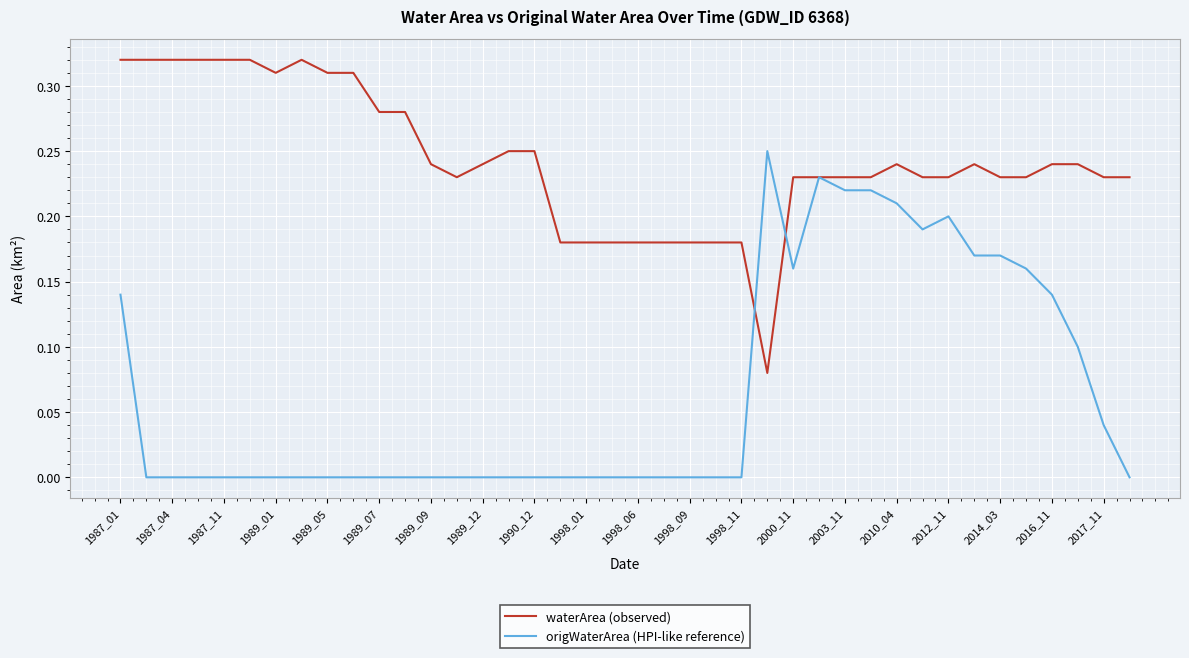

List the series in order of their peak value, lowest first.

origWaterArea (HPI-like reference), waterArea (observed)